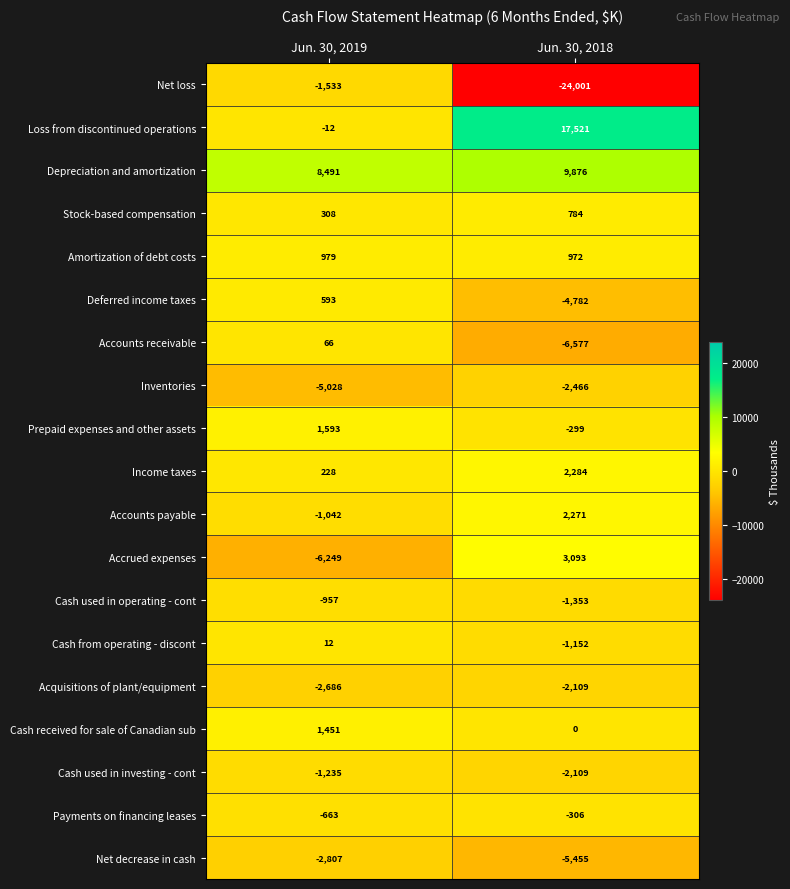

Which series has the largest range (max minus min)?

Net loss